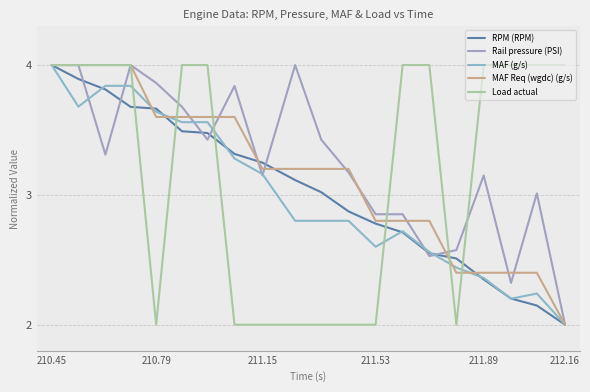

How many lines are shown in the chart?

5